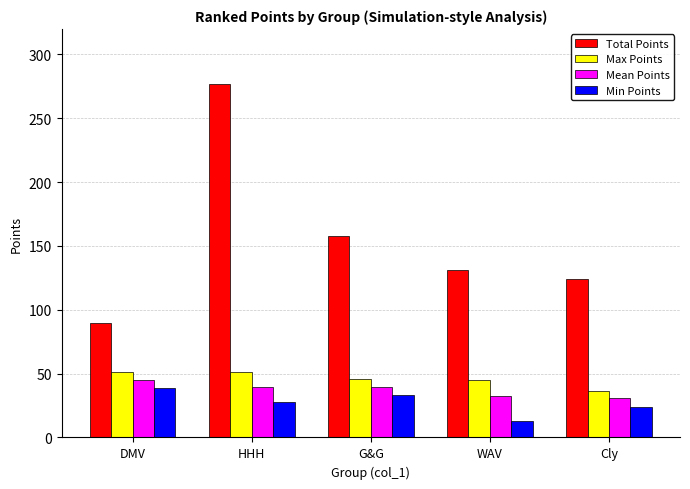

What is the spread (max minus min) of values at G&G?

125.0